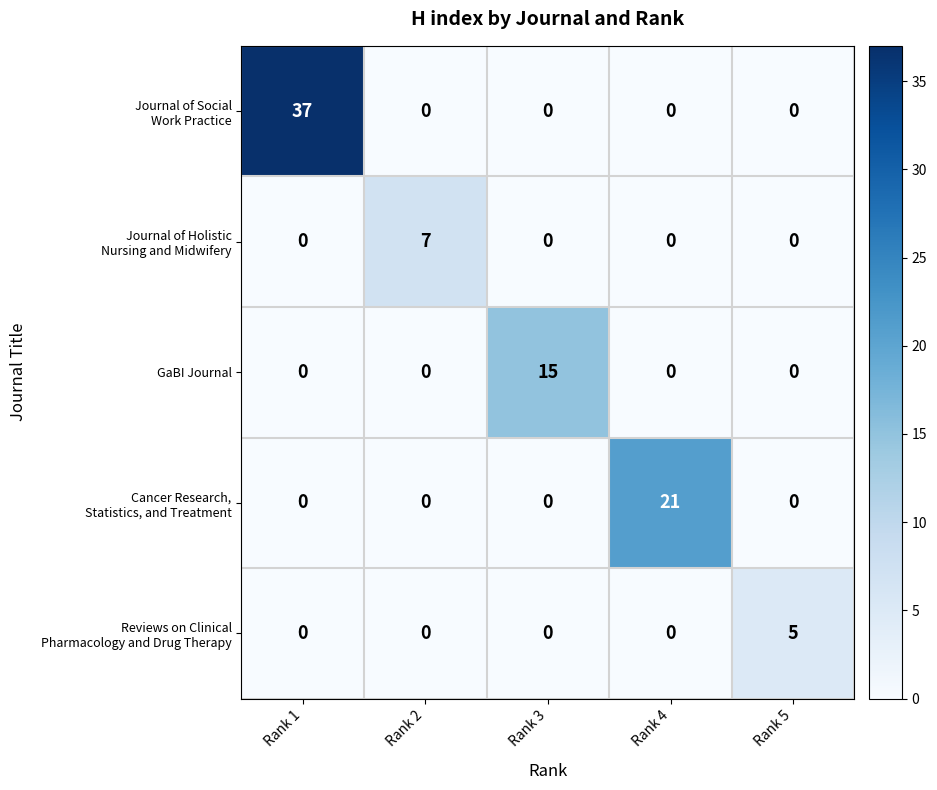

The GaBI Journal series shows 0 at Rank 4. True or false?

True